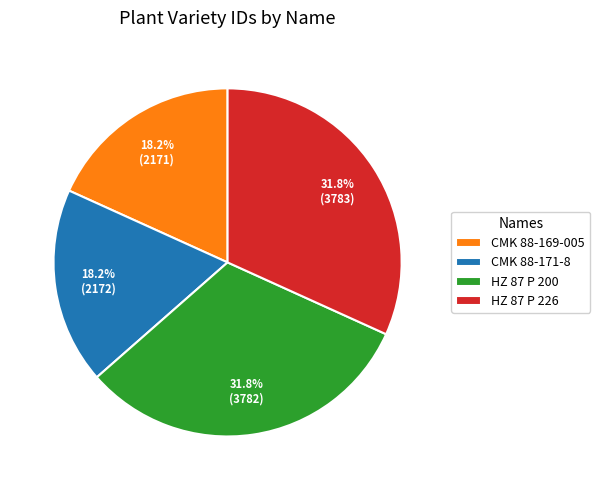

To the nearest percent, what is the combined percentage of CMK 88-169-005 and CMK 88-171-8?

36%